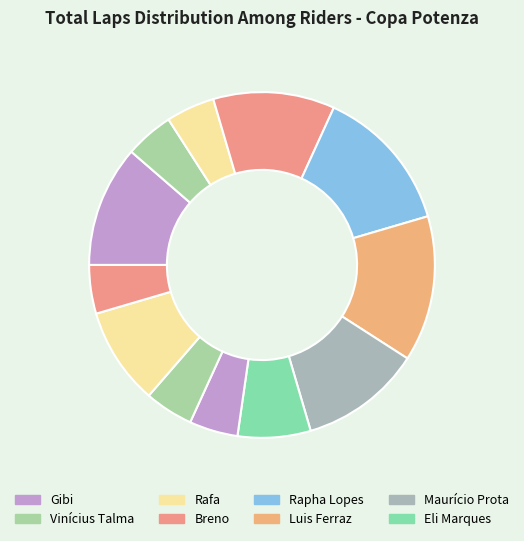

Which category has the smallest portion of the pie?

Vinícius Talma